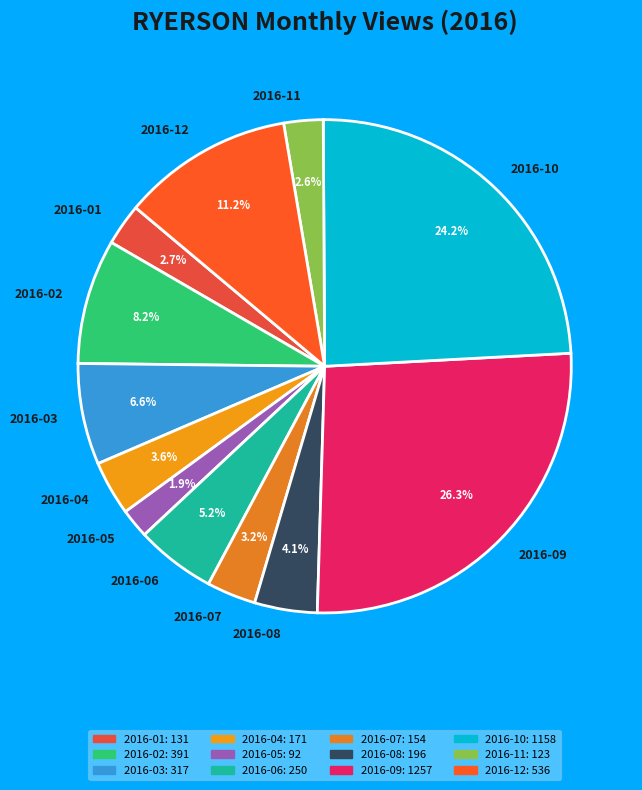

To the nearest percent, what is the difference between the 2016-04 and 2016-10 slice percentages?

21%